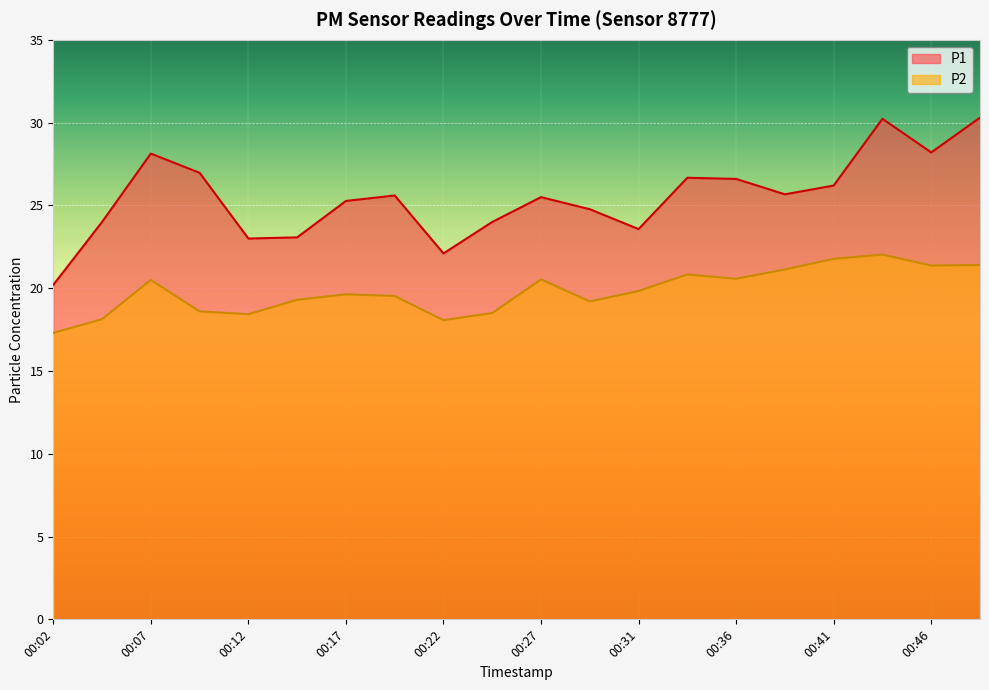

What is the value of the P2 point at the 11th from the left?

20.5